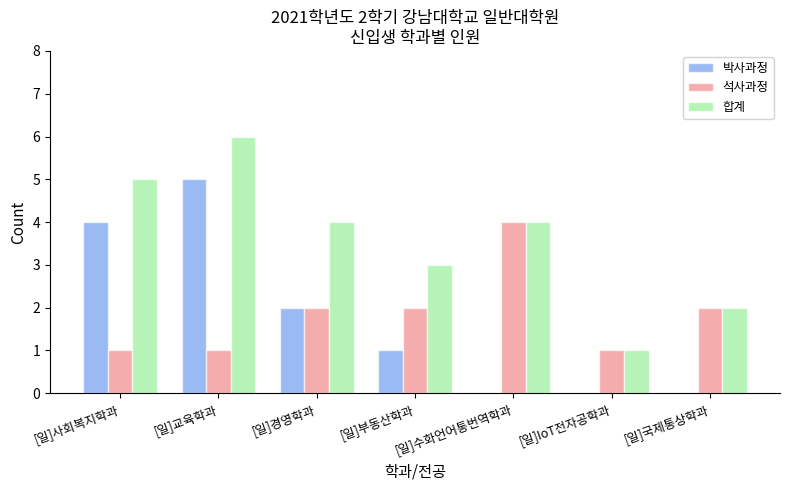

The 석사과정 series shows 1 at [일]IoT전자공학과. True or false?

True